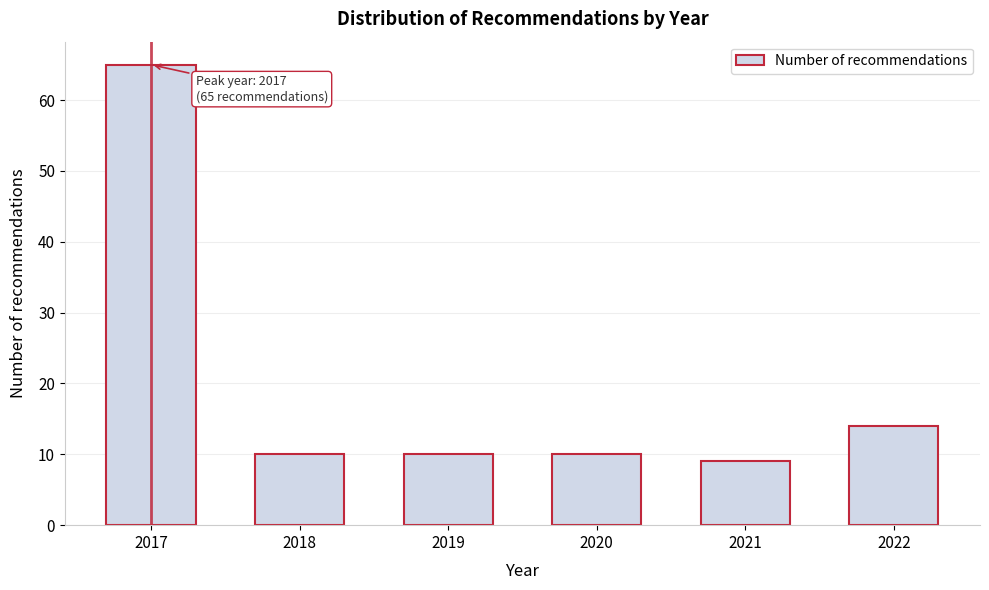

Reading right to left, transcribe all the data shown in this chart.

2022=14	2021=9	2020=10	2019=10	2018=10	2017=65